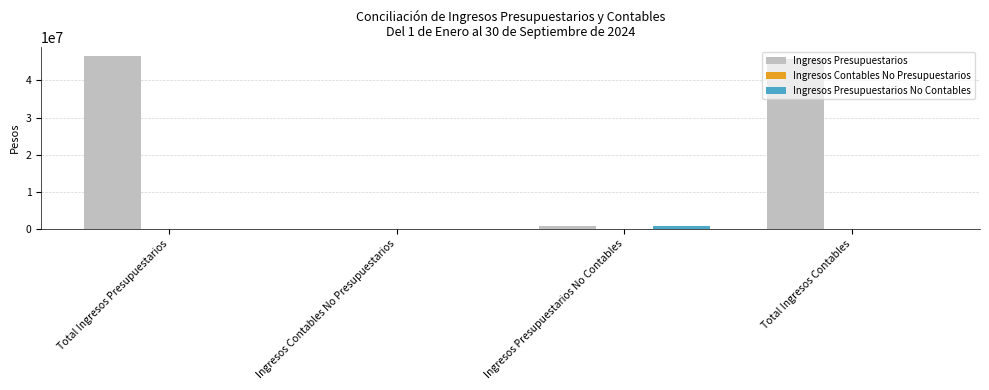

Does the chart contain stacked bars?

No